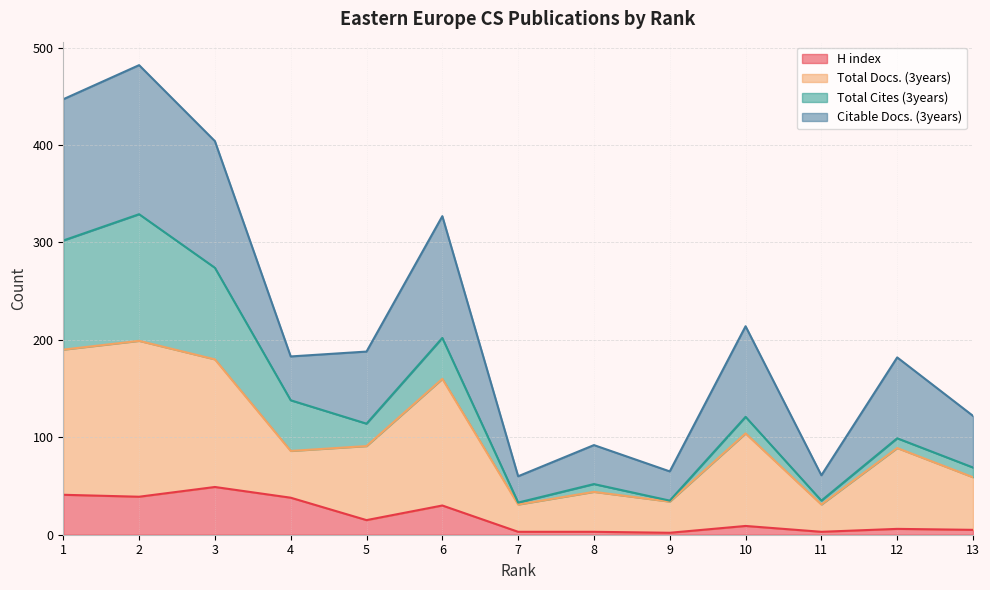

The H index series shows 38 at 4. True or false?

True